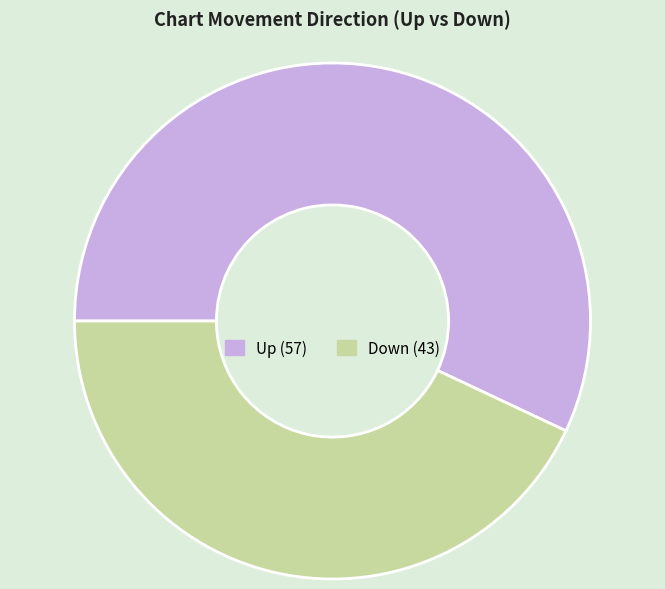

Is there any slice that represents more than half of the pie?

Yes